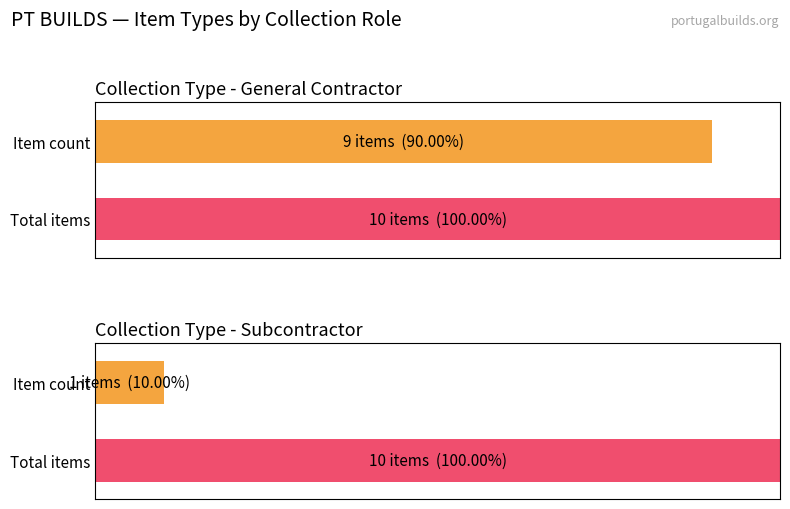

Between PT BUILDS and PT BUILDS, which is larger?

PT BUILDS